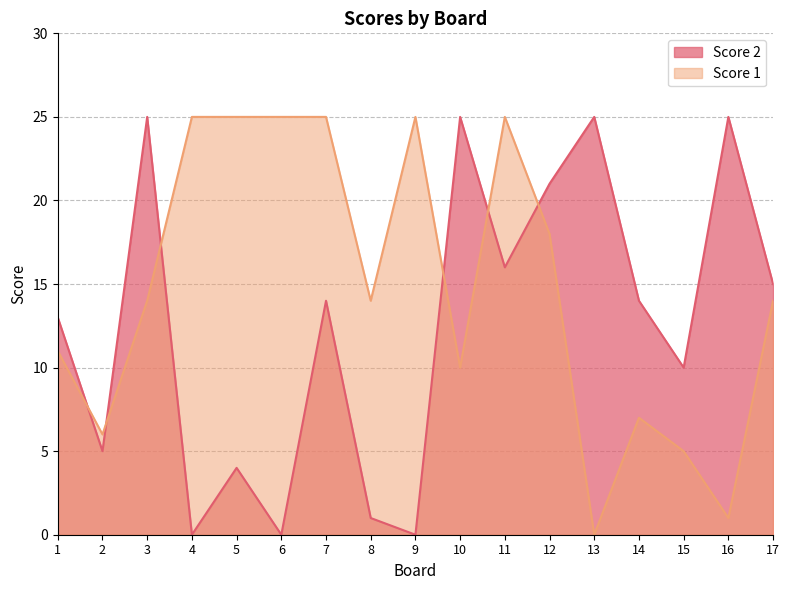

Reading left to right, what are all the values shown in this chart?

Score 2: 1=13	2=5	3=25	4=0	5=4	6=0	7=14	8=1	9=0	10=25	11=16	12=21	13=25	14=14	15=10	16=25	17=15
Score 1: 1=11	2=6	3=14	4=25	5=25	6=25	7=25	8=14	9=25	10=10	11=25	12=18	13=0	14=7	15=5	16=1	17=14